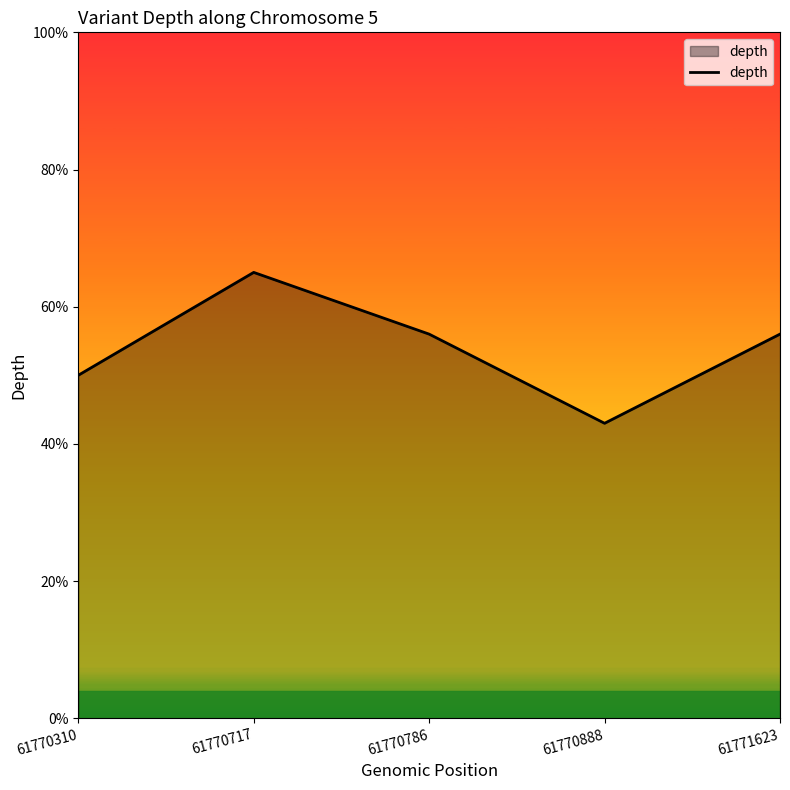

How many categories are shown in the chart?

5